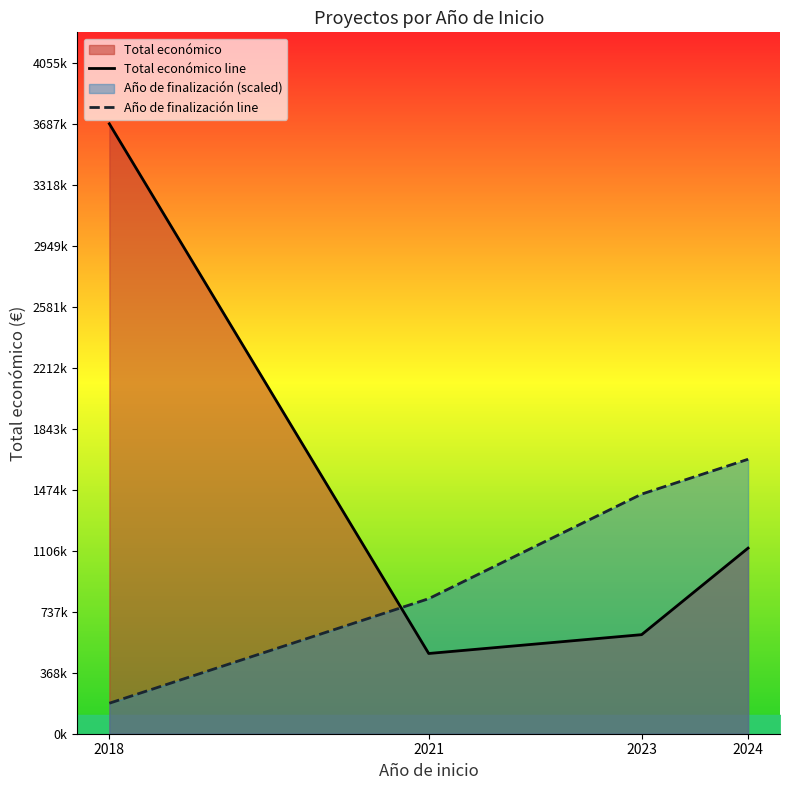

True or false: Año de finalización line has more than 1 interior local peaks.

False